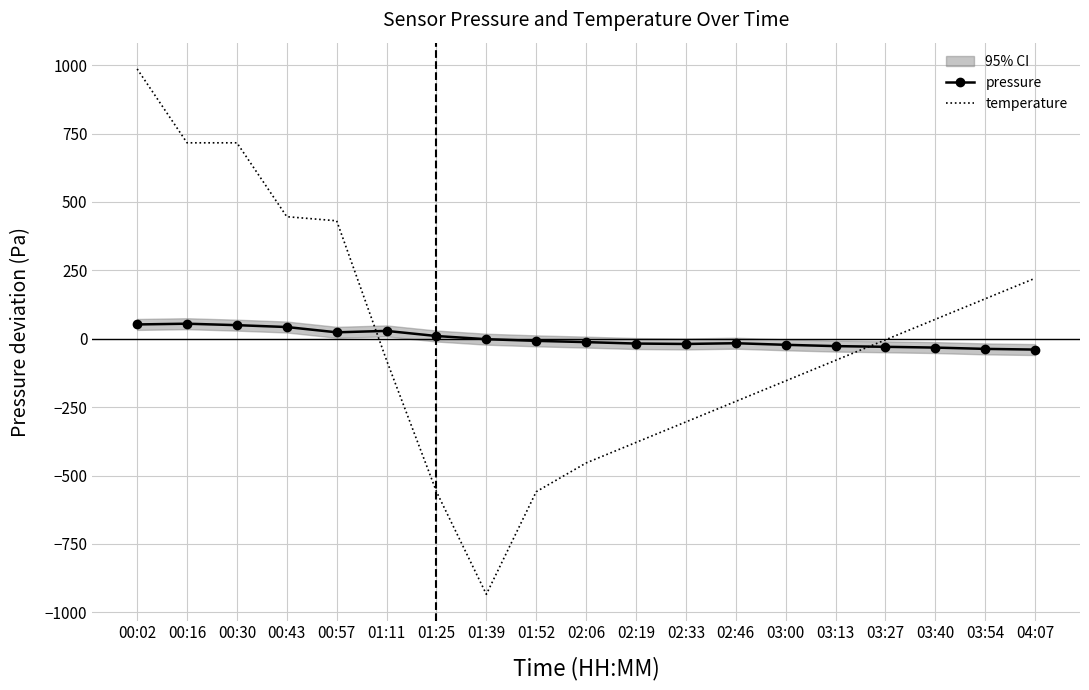

Reading right to left, transcribe all the data shown in this chart.

pressure: 04:07=-39.6	03:54=-37.0	03:40=-32.3	03:27=-29.4	03:13=-26.9	03:00=-22.2	02:46=-16.3	02:33=-19.0	02:19=-17.6	02:06=-12.3	01:52=-7.7	01:39=-1.6	01:25=10.0	01:11=28.7	00:57=23.5	00:43=42.8	00:30=49.7	00:16=55.0	00:02=52.3
temperature: 04:07=221.1	03:54=146.1	03:40=71.1	03:27=-3.9	03:13=-78.9	03:00=-153.9	02:46=-228.9	02:33=-303.9	02:19=-378.9	02:06=-453.9	01:52=-558.9	01:39=-933.9	01:25=-558.9	01:11=-78.9	00:57=431.1	00:43=446.1	00:30=716.1	00:16=716.1	00:02=986.1